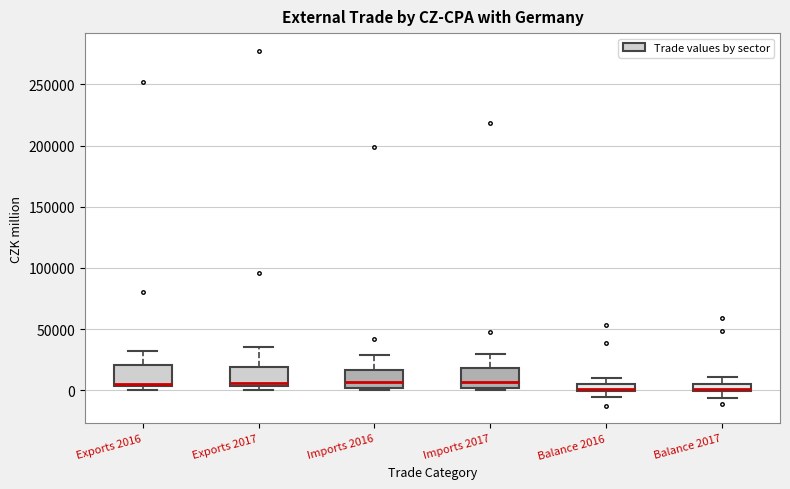

Where is the upper edge of the box for Exports 2017 on the y-axis? The values are not printed on the chart, so give them approximately, as read against the axis.

20000